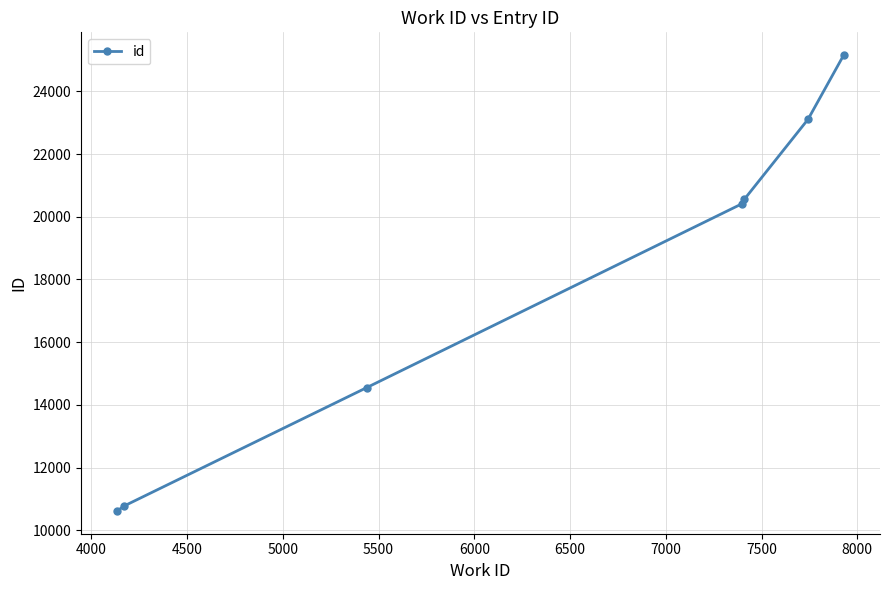

What is the smallest value displayed?

10616